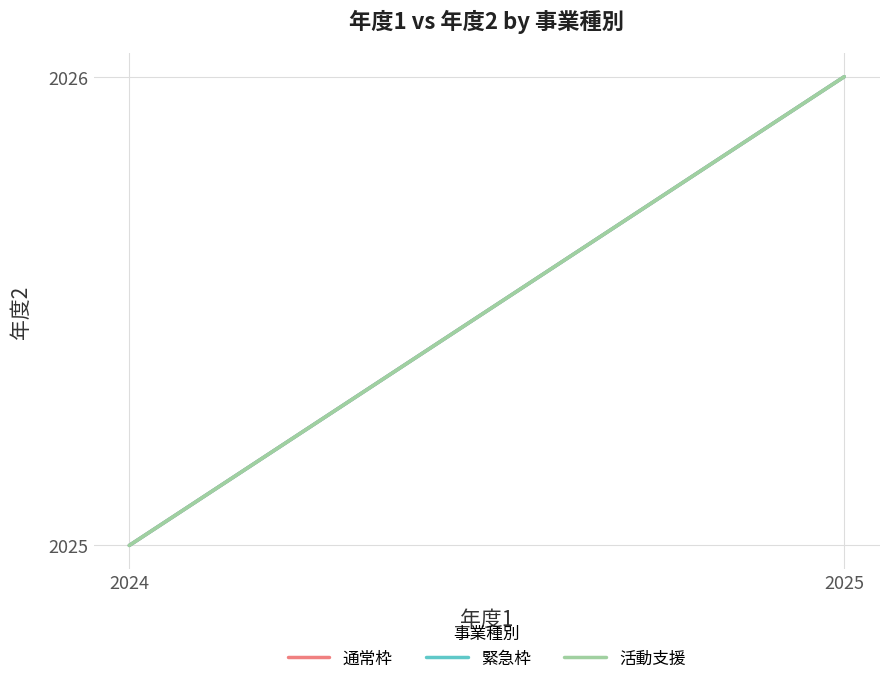

List the labels in order of 通常枠 value, largest first.

2025, 2024